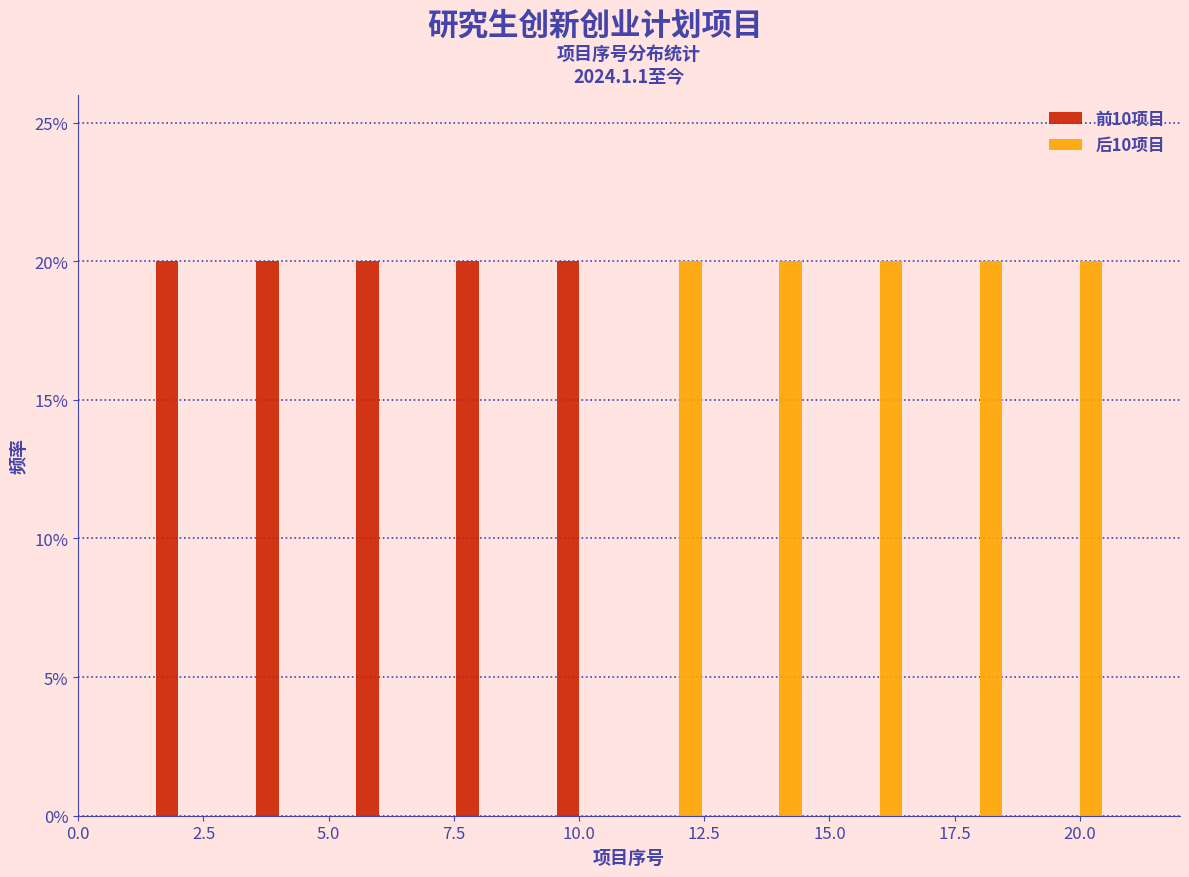

What is the height of the 前10项目 bar covering 1 to 3 on the x-axis? The values are not printed on the chart, so give them approximately, as read against the axis.

20